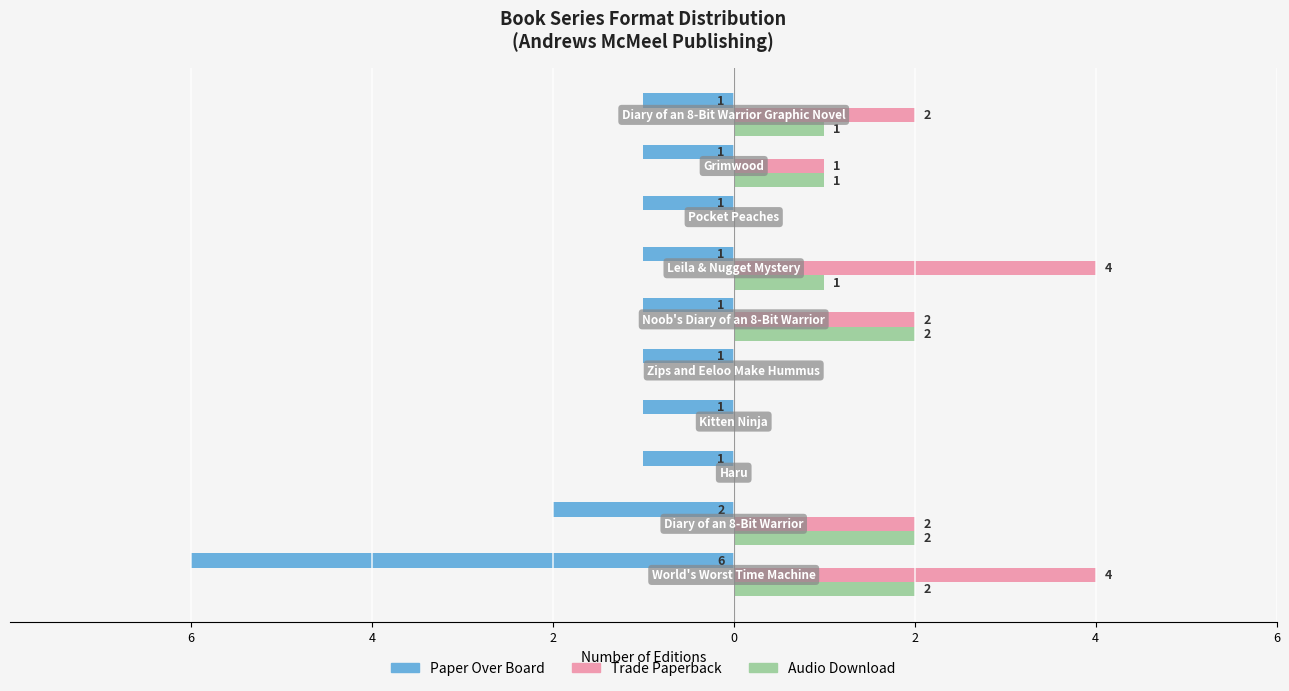

What is the difference between the maximum and minimum values in the Audio Download series?

2